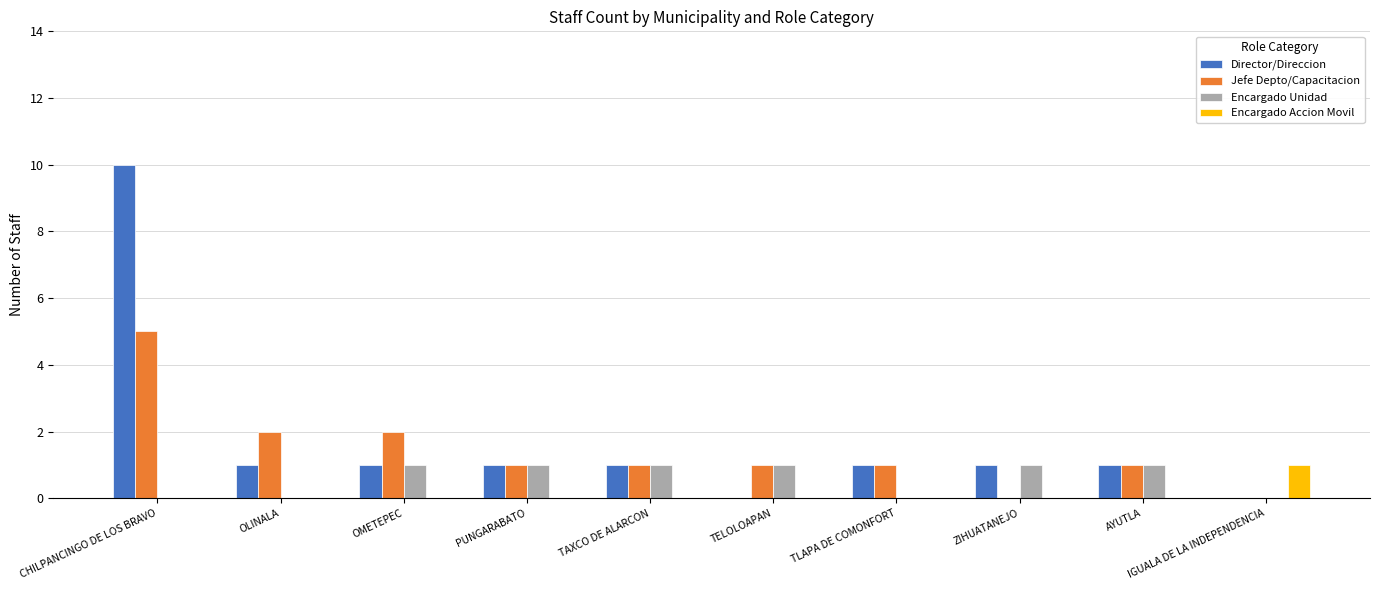

Is the value of Encargado Unidad at IGUALA DE LA INDEPENDENCIA greater than the value of Director/Direccion at CHILPANCINGO DE LOS BRAVO?

No